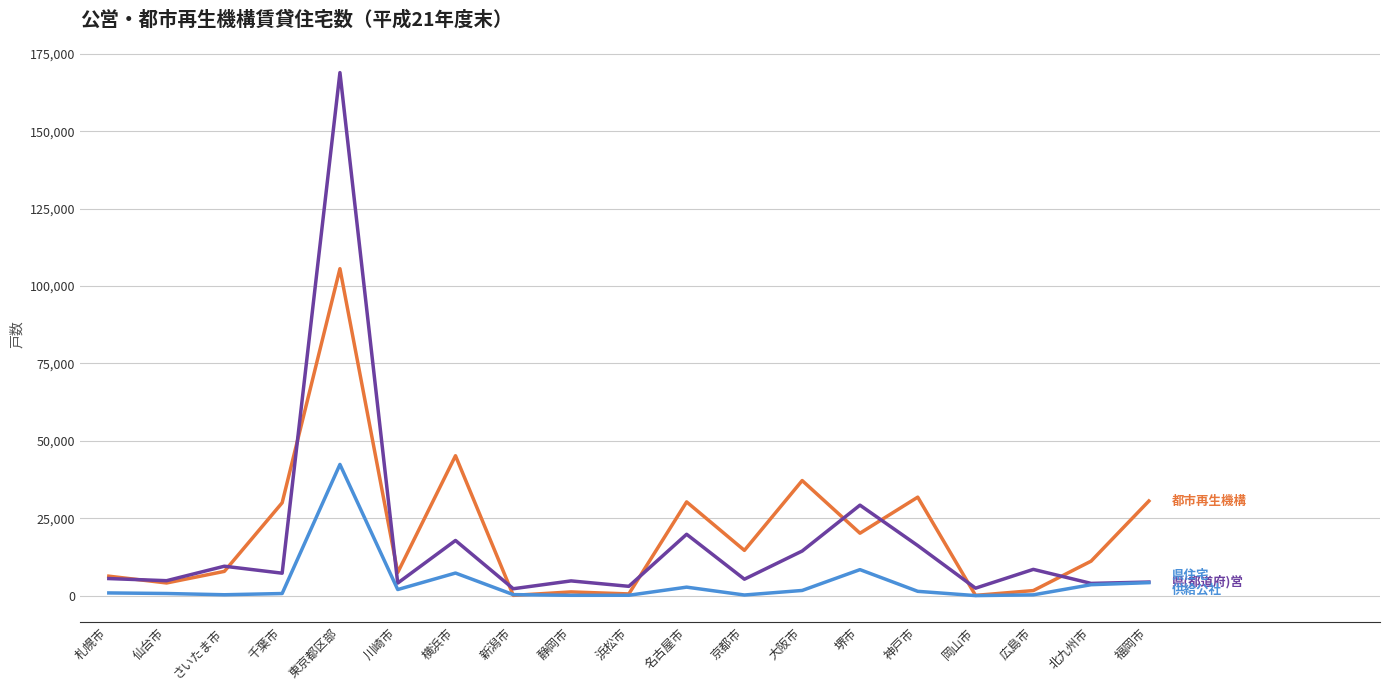

True or false: 都市再生機構 has a value of 15725 at 神戸市.

False